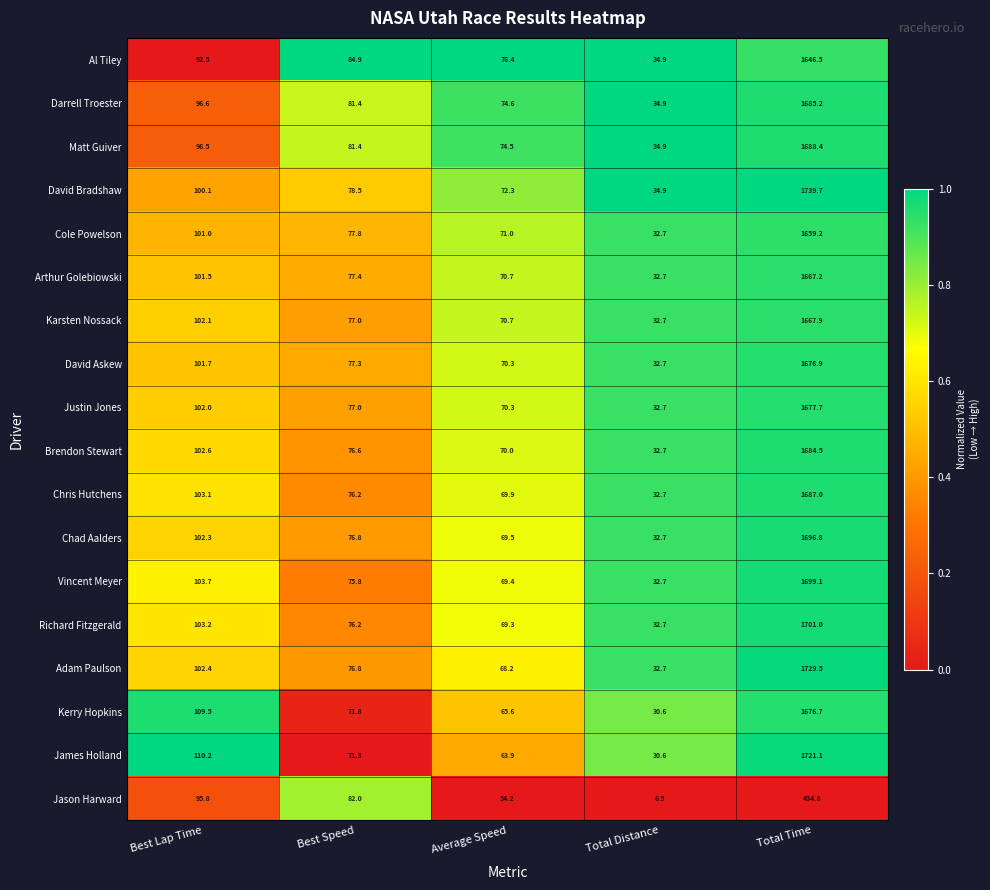

What is the total value across all series at Best Speed?

1396.2